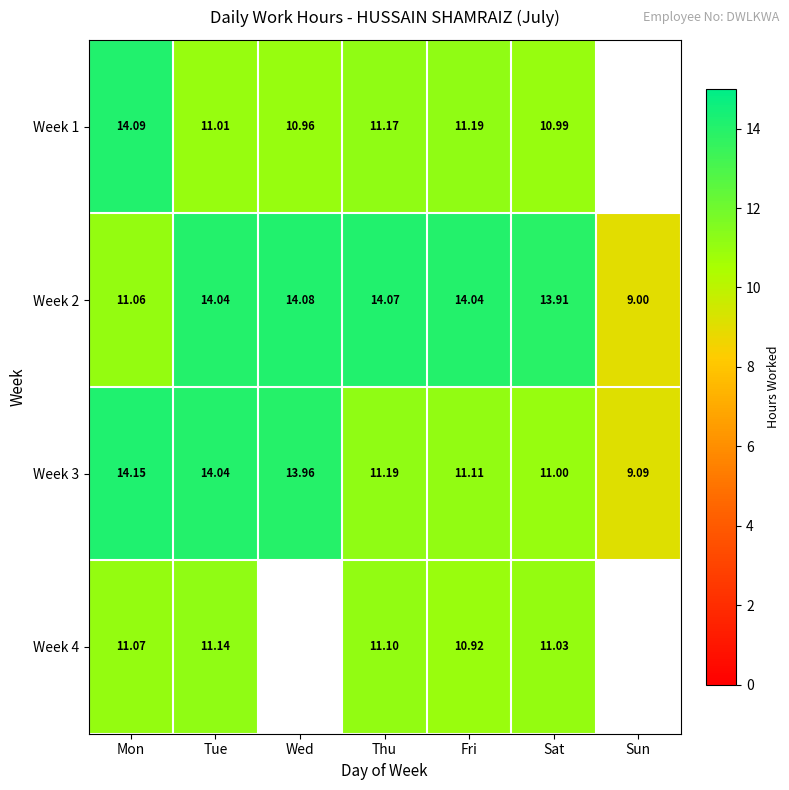

At how many categories does at least one series exceed 11?

6